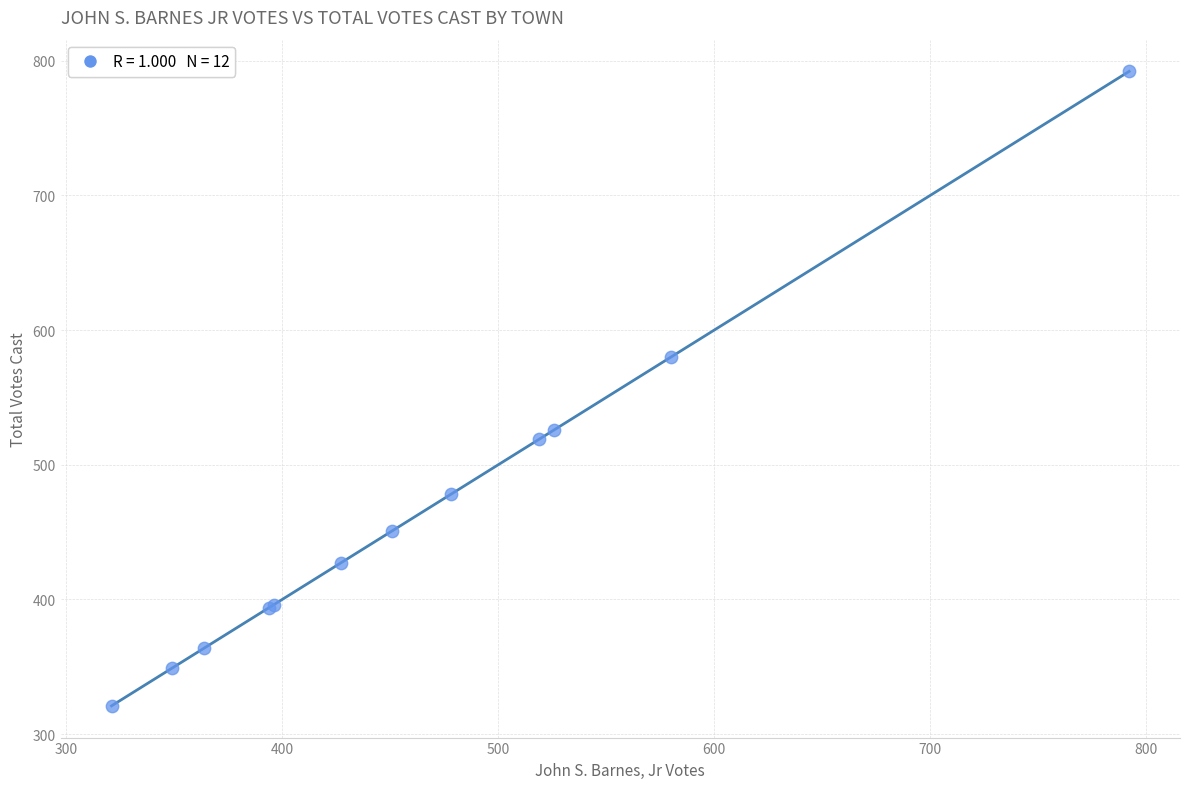

What Y value in the scatter plot is closest to 556?

580